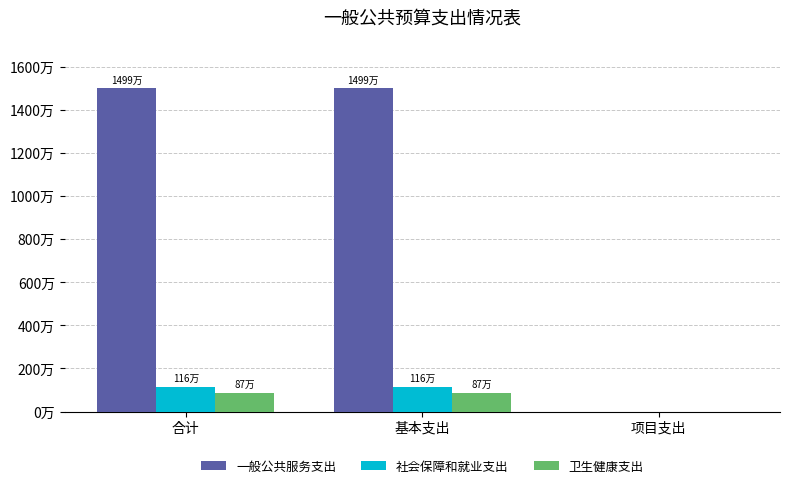

Reading right to left, list all the values displayed in this chart.

一般公共服务支出: 0.0	14987410.8	14987410.8
社会保障和就业支出: 0.0	1157323.7	1157323.7
卫生健康支出: 0.0	868428.3	868428.3